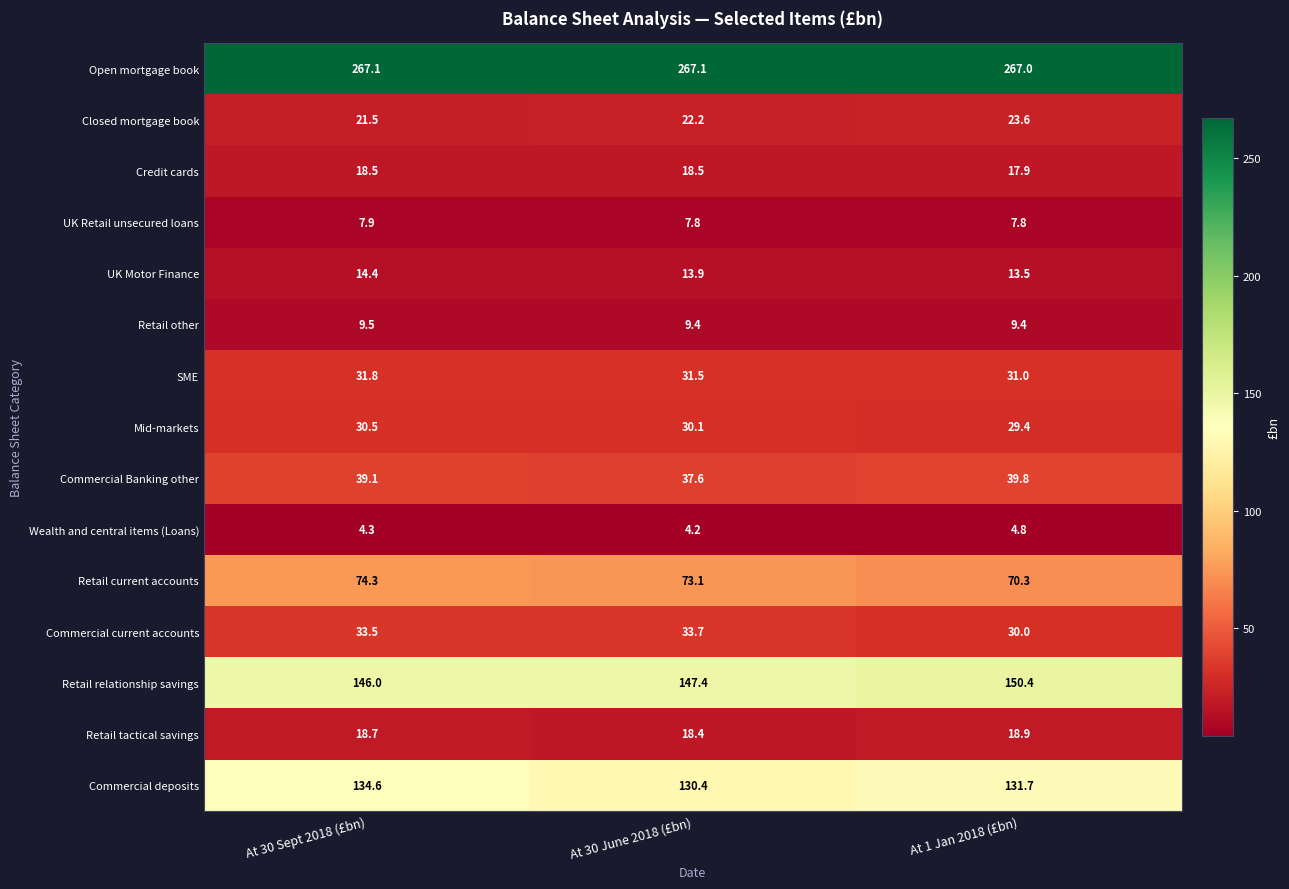

Rank the categories by Commercial current accounts value from lowest to highest.

At 1 Jan 2018 (£bn), At 30 Sept 2018 (£bn), At 30 June 2018 (£bn)